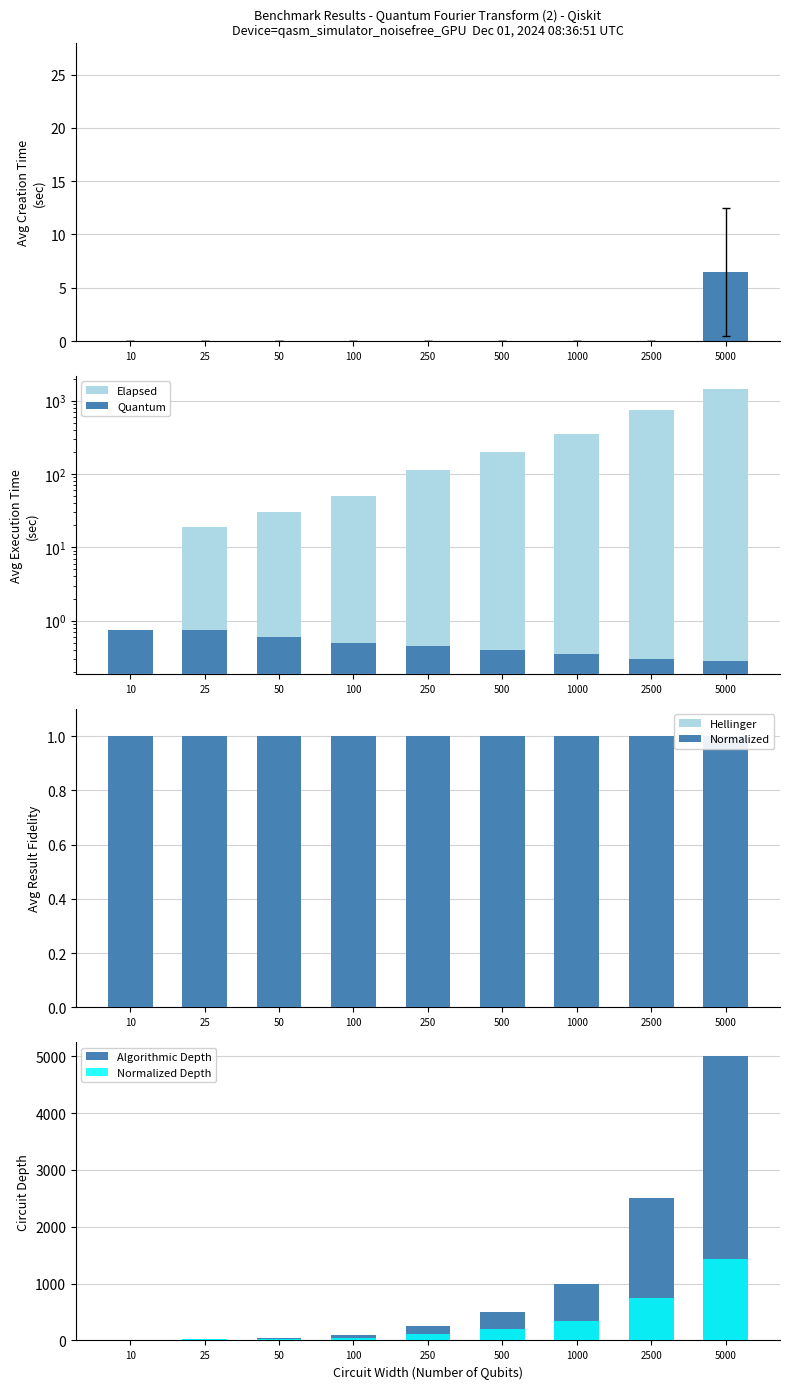

Count the number of categories in the chart.

9